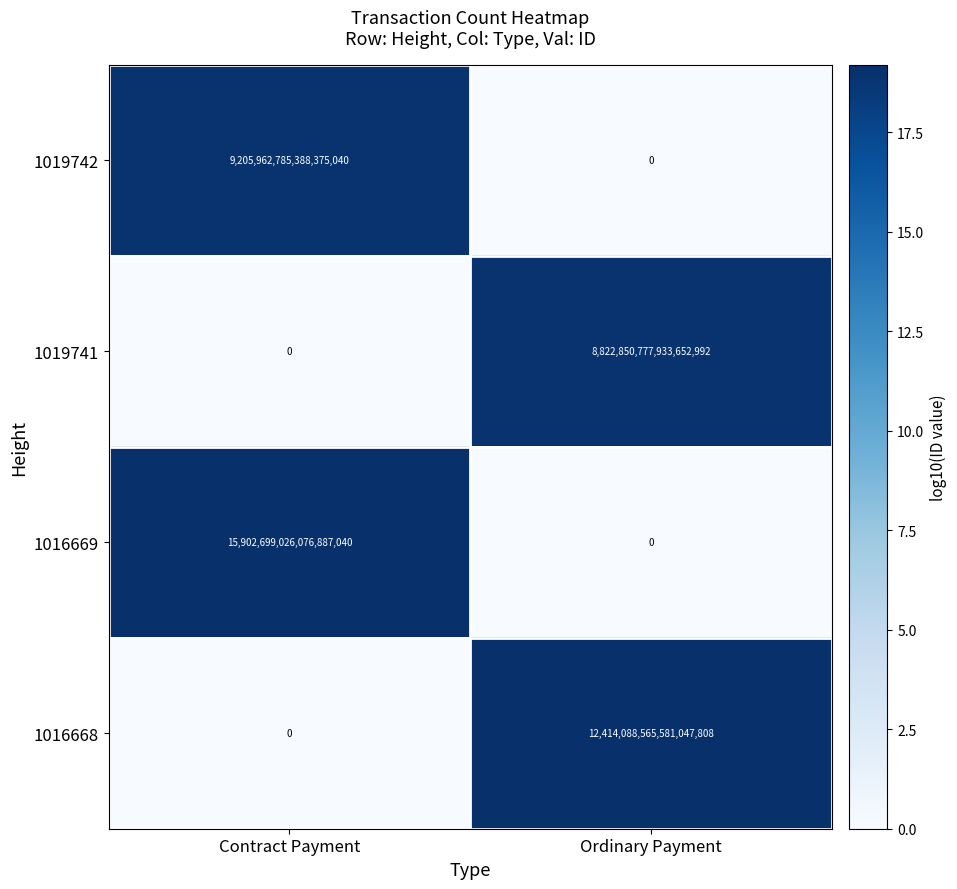

Which series has the widest spread of values?

1016669